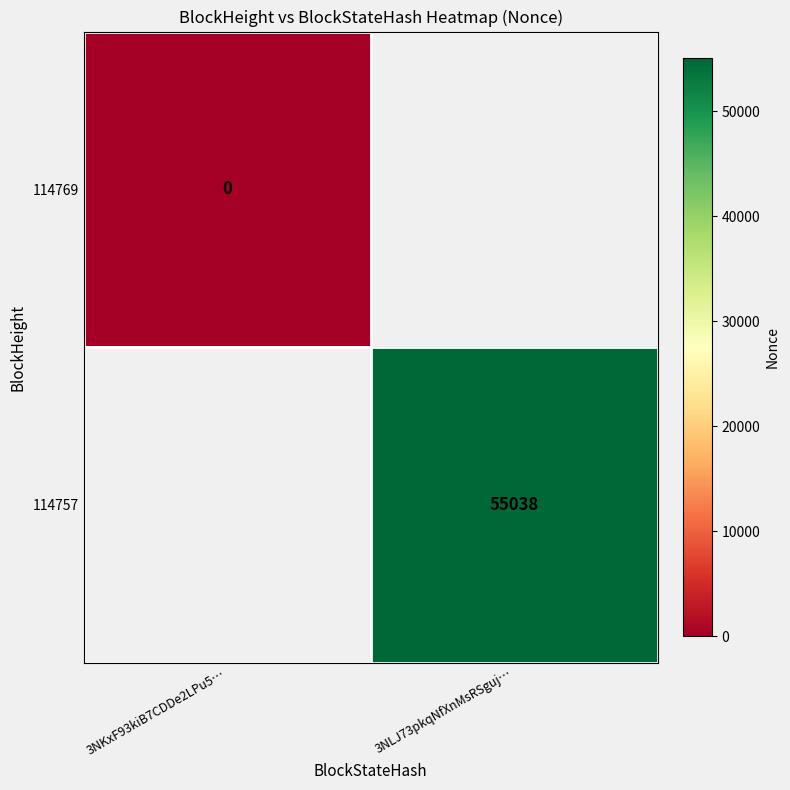

Is it true that 114757 equals 84782 at 3NLJ73pkqNfXnMsRSguj…?

False